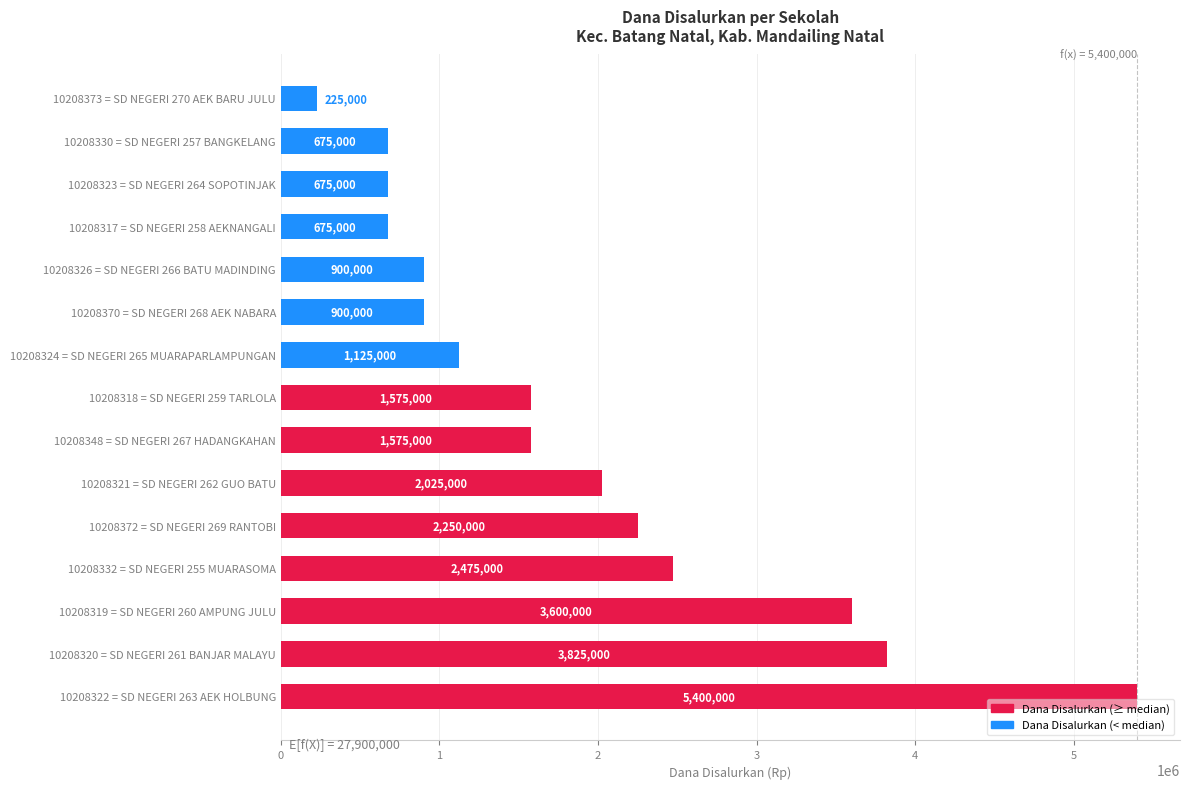

What is the sum of all values?

27900000